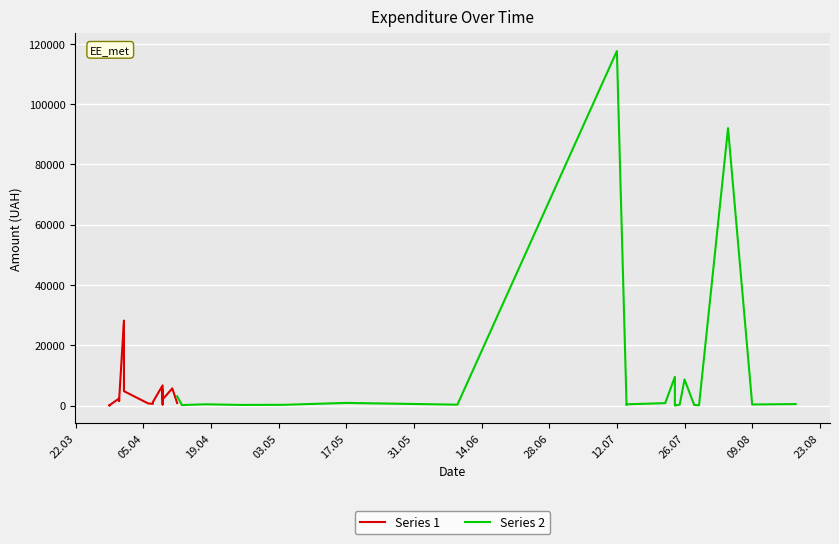

How many lines are shown in the chart?

2